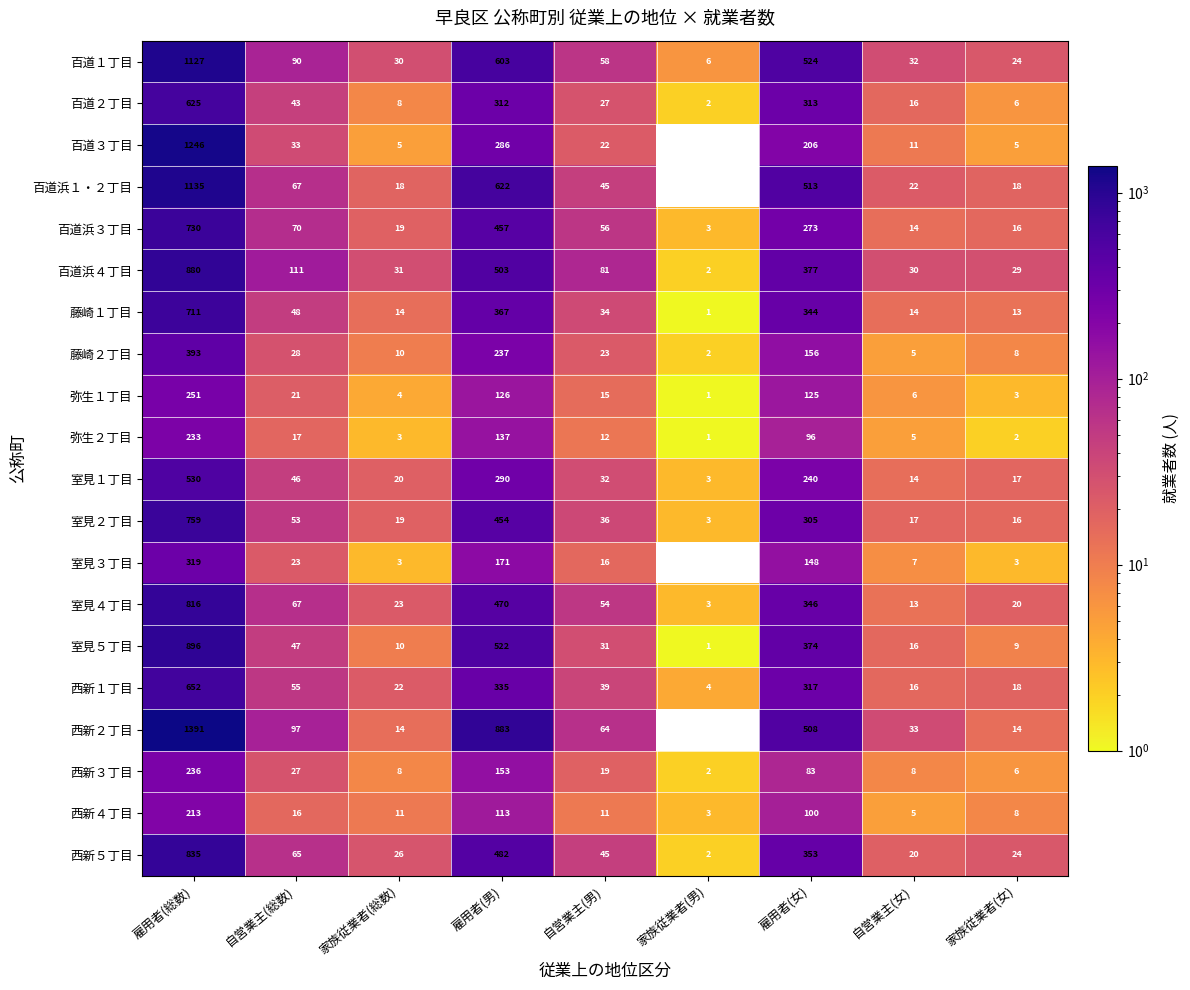

What is the total value across all series at 自営業主(女)?

304